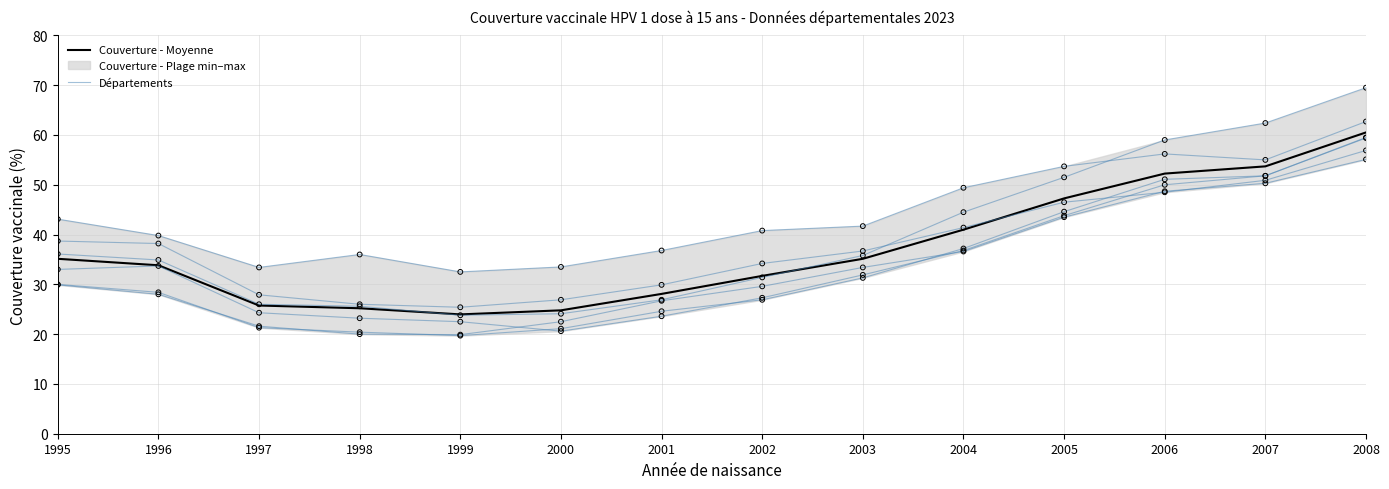

At how many categories does at least one series exceed 42?

6